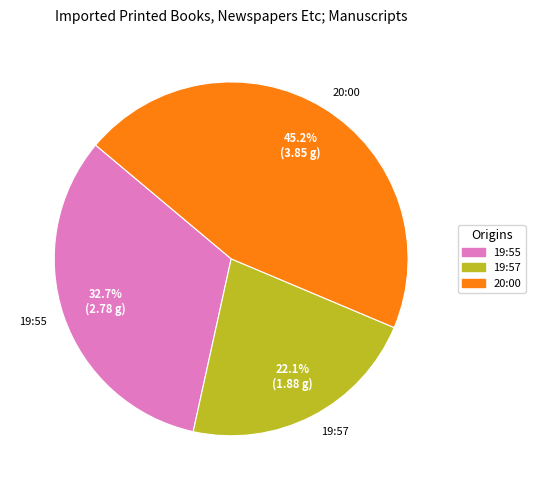

Does any single category account for the majority?

No